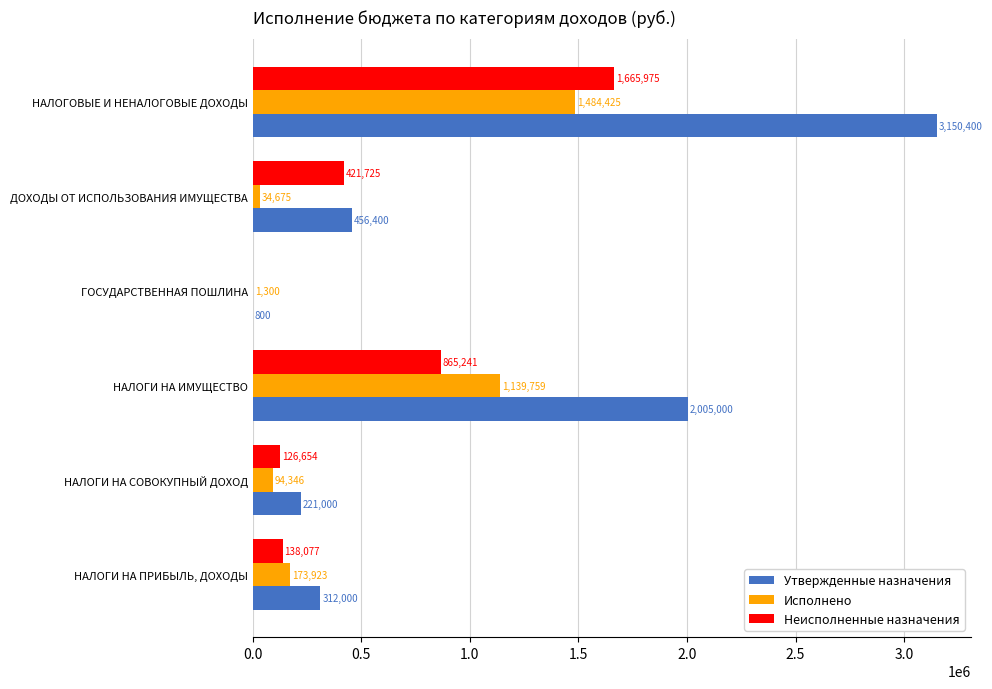

Which series has the largest range (max minus min)?

Утвержденные назначения